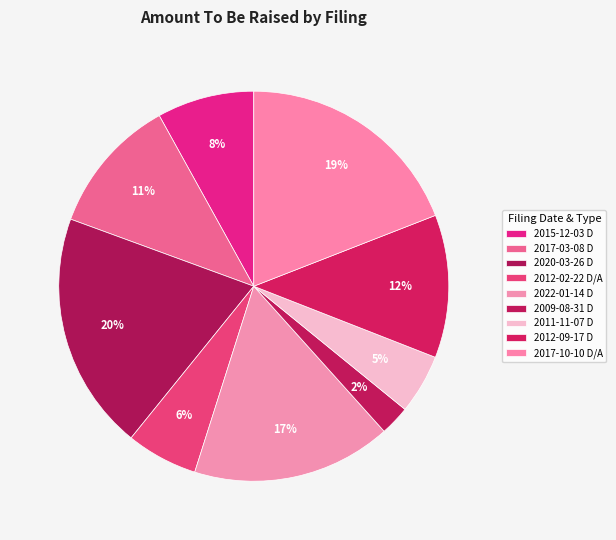

Count the number of slices in the pie.

9